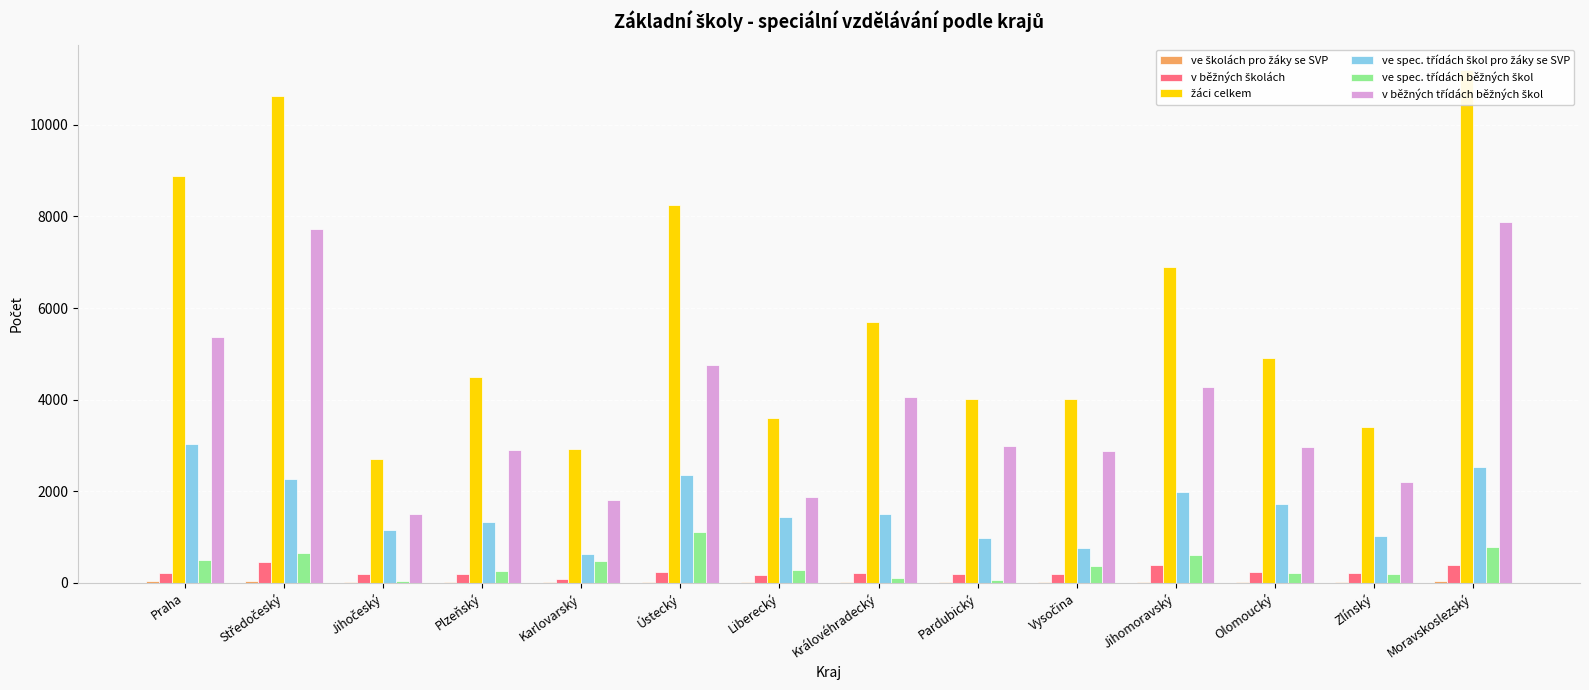

How many groups of bars are there?

14